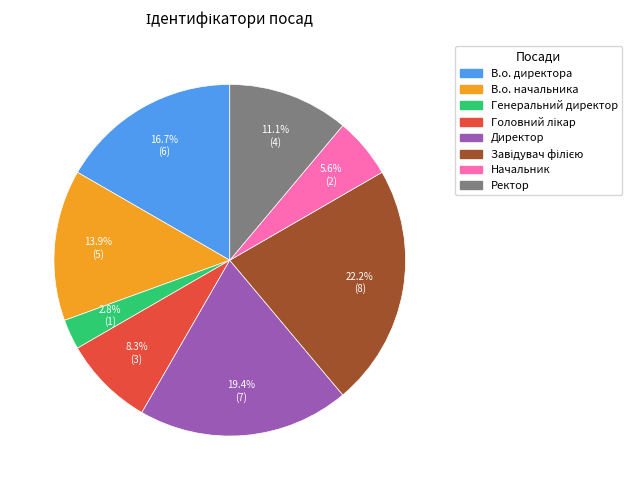

What portion of the pie excludes Ректор?

88.9%